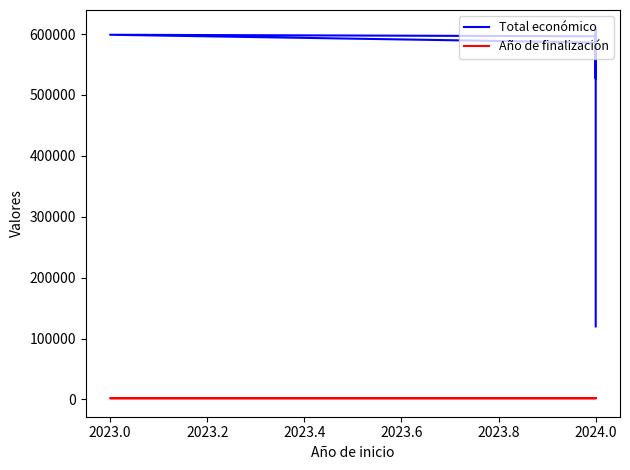

Which series changed the most between 2023.4 and 2023.6?

Total económico